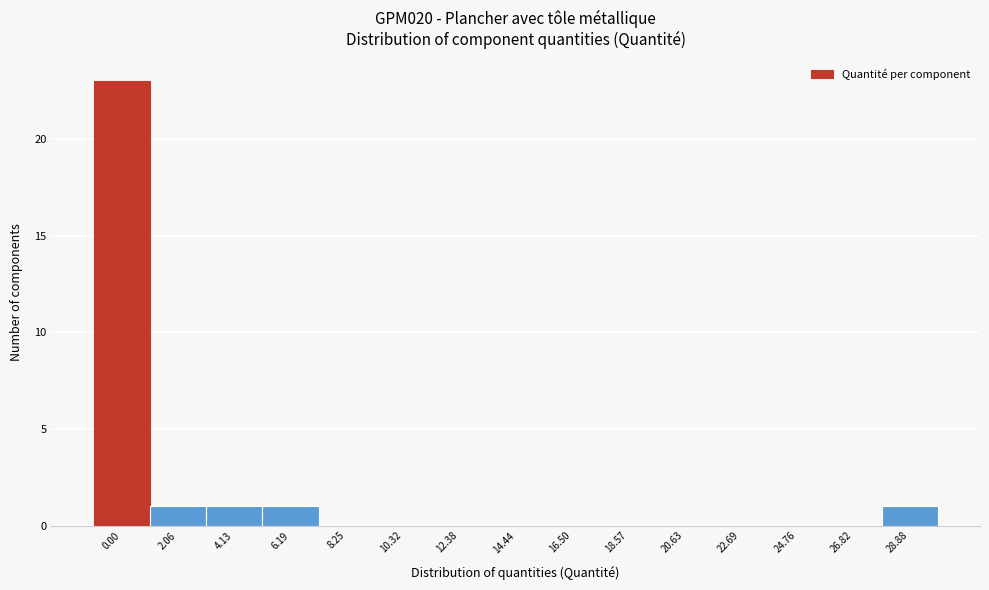

Reading right to left, transcribe all the data shown in this chart.

28.88=1	26.82=0	24.76=0	22.69=0	20.63=0	18.57=0	16.50=0	14.44=0	12.38=0	10.32=0	8.25=0	6.19=1	4.13=1	2.06=1	0.00=23